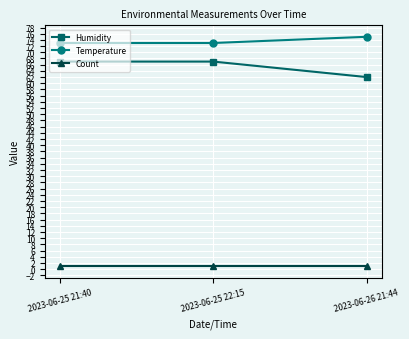

Which series has the widest spread of values?

Humidity